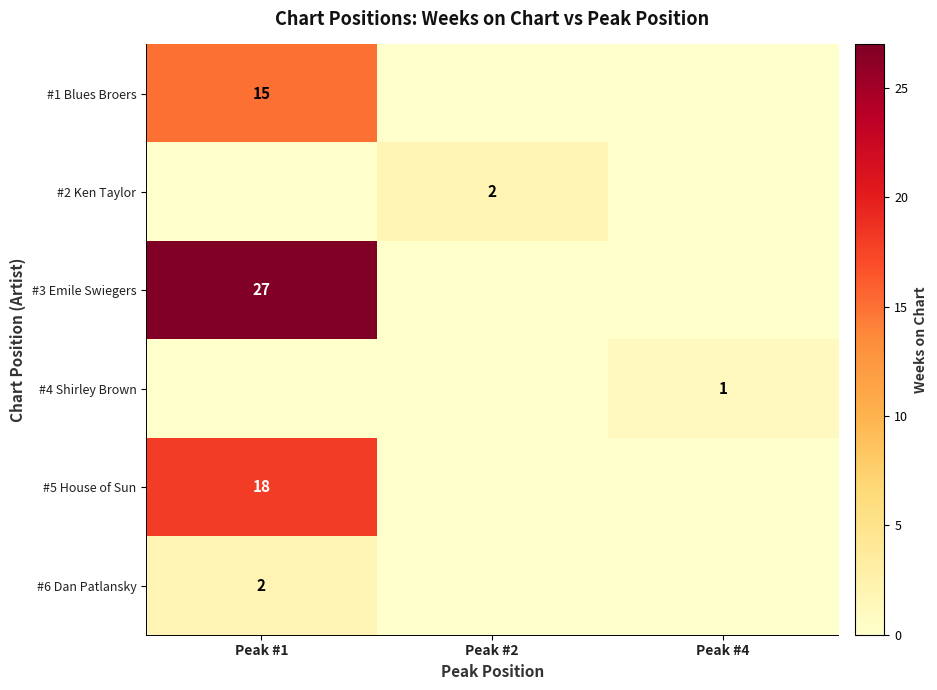

Read the row_5 value at Peak #1.

2